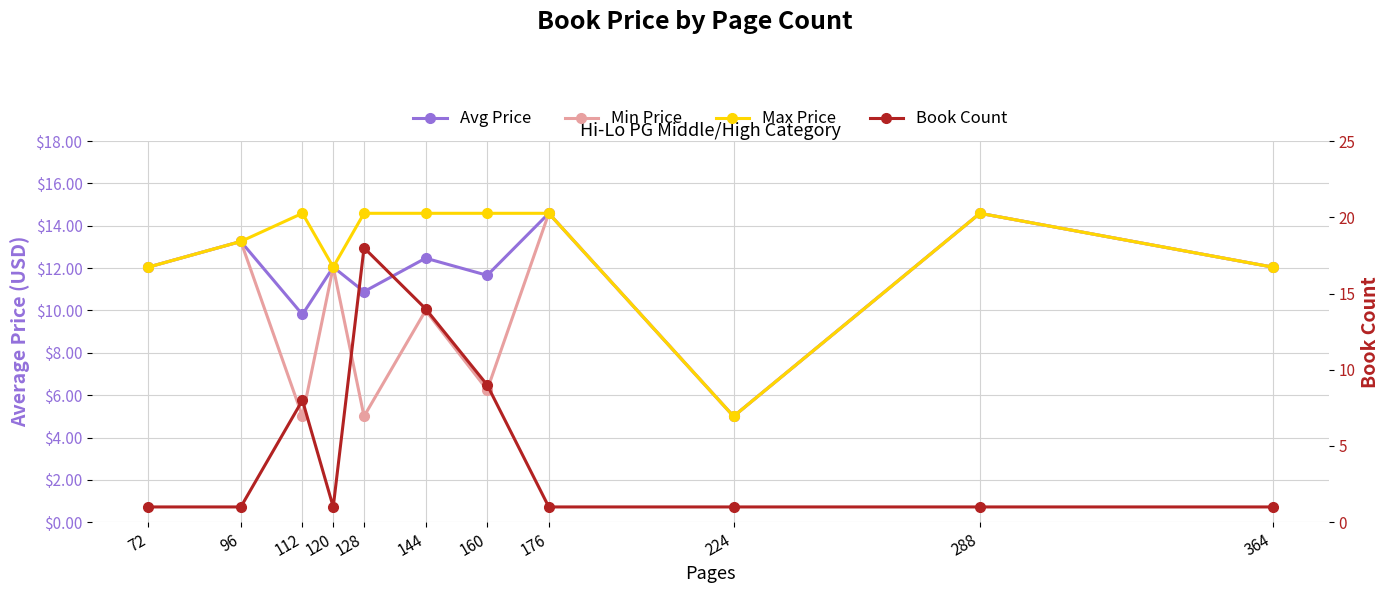

After their last crossing, which series has the higher values: Min Price or Book Count?

Min Price